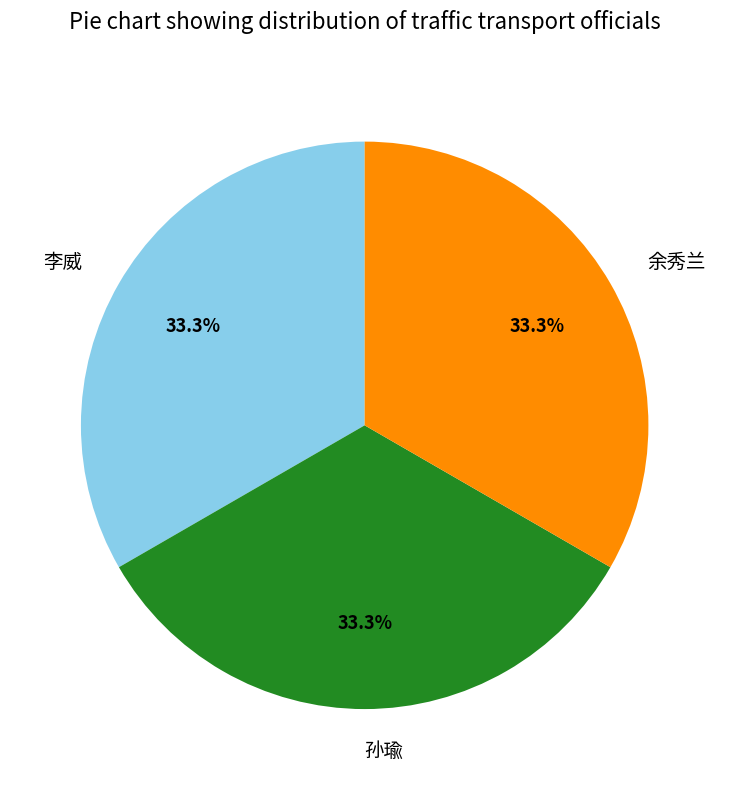

Is 孙瑜 the majority of the pie?

No